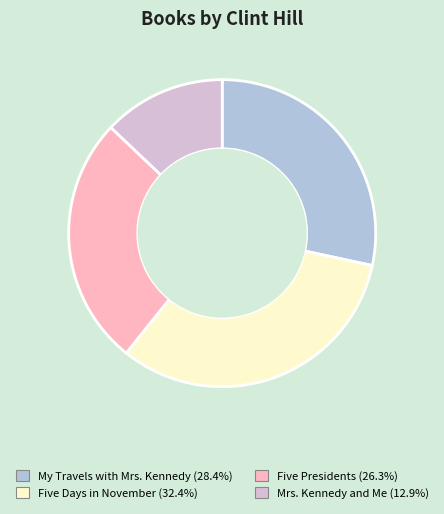

Which has a higher value, Five Days in November or Mrs. Kennedy and Me?

Five Days in November